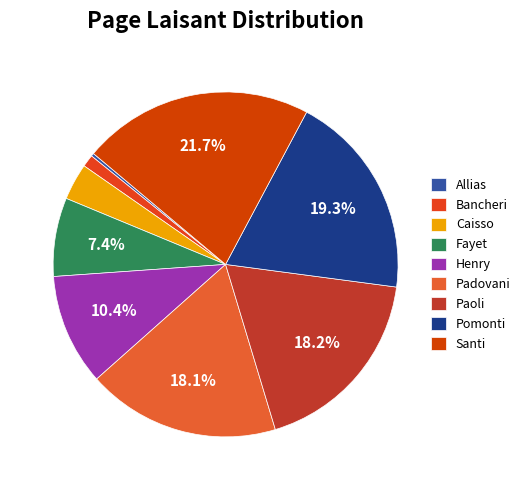

Combined, what portion of the pie is Caisso and Fayet?

10.8%